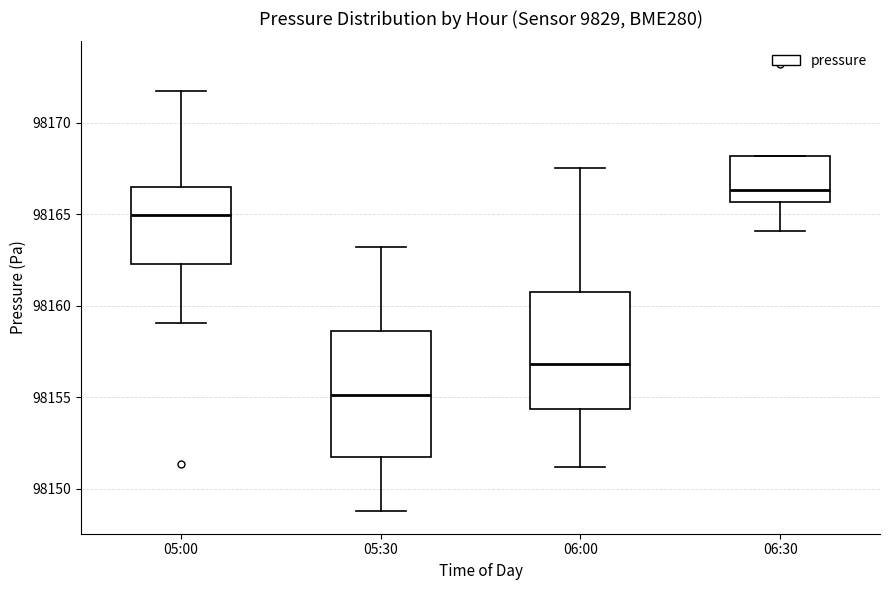

Which box has the lowest median line?

05:30